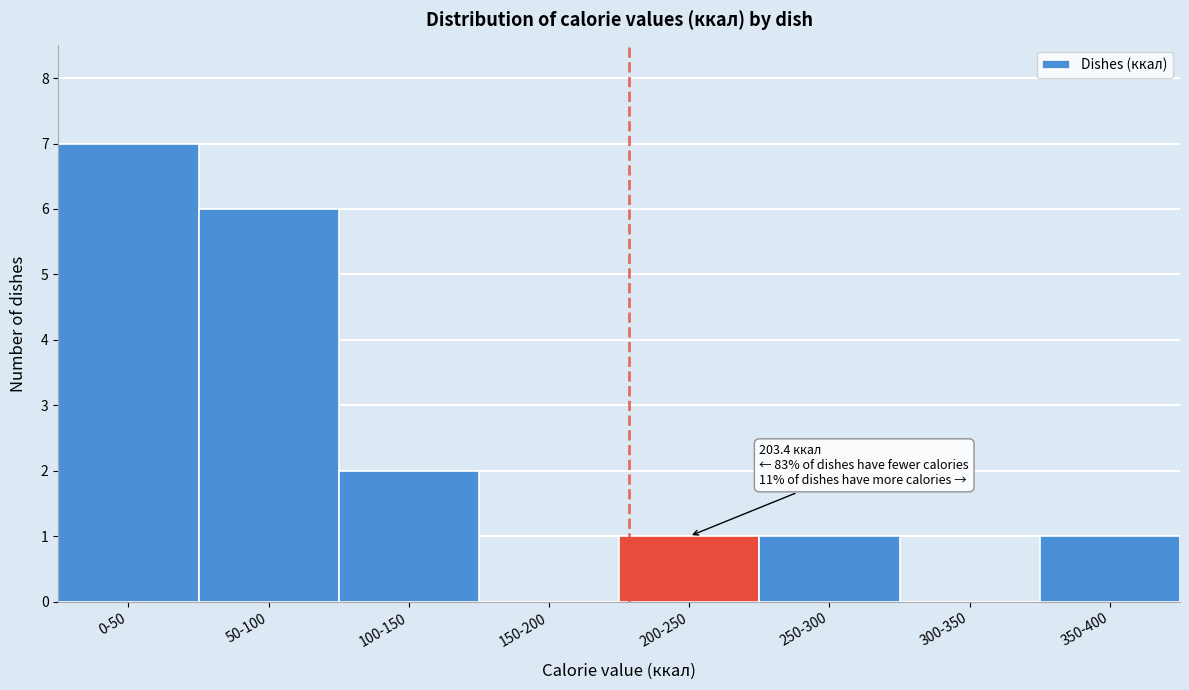

Reading right to left, list all the values displayed in this chart.

350-400=1	300-350=0	250-300=1	200-250=1	150-200=0	100-150=2	50-100=6	0-50=7